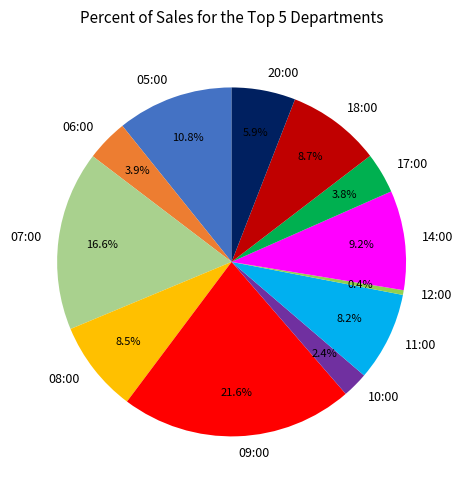

Is the sum of 12:00 and 14:00 greater than half?

No